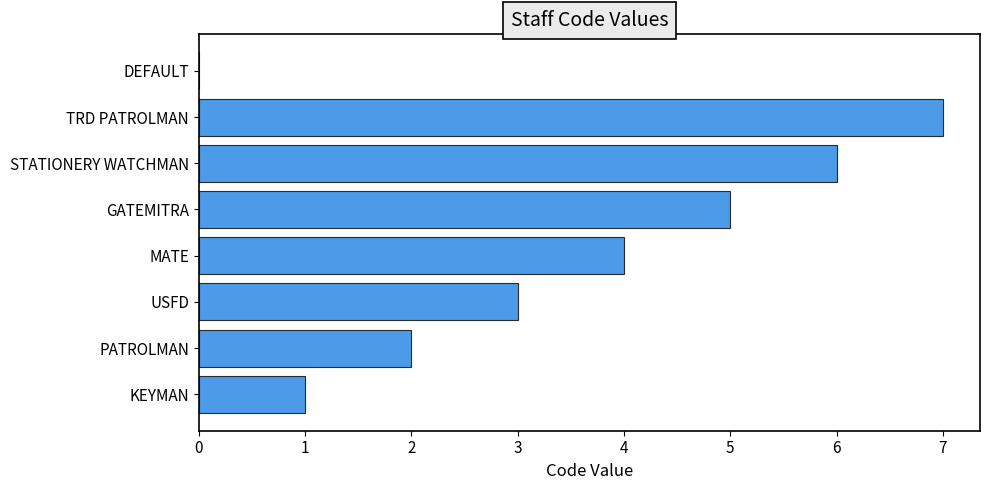

At which category does the chart reach its peak across all series?

TRD PATROLMAN